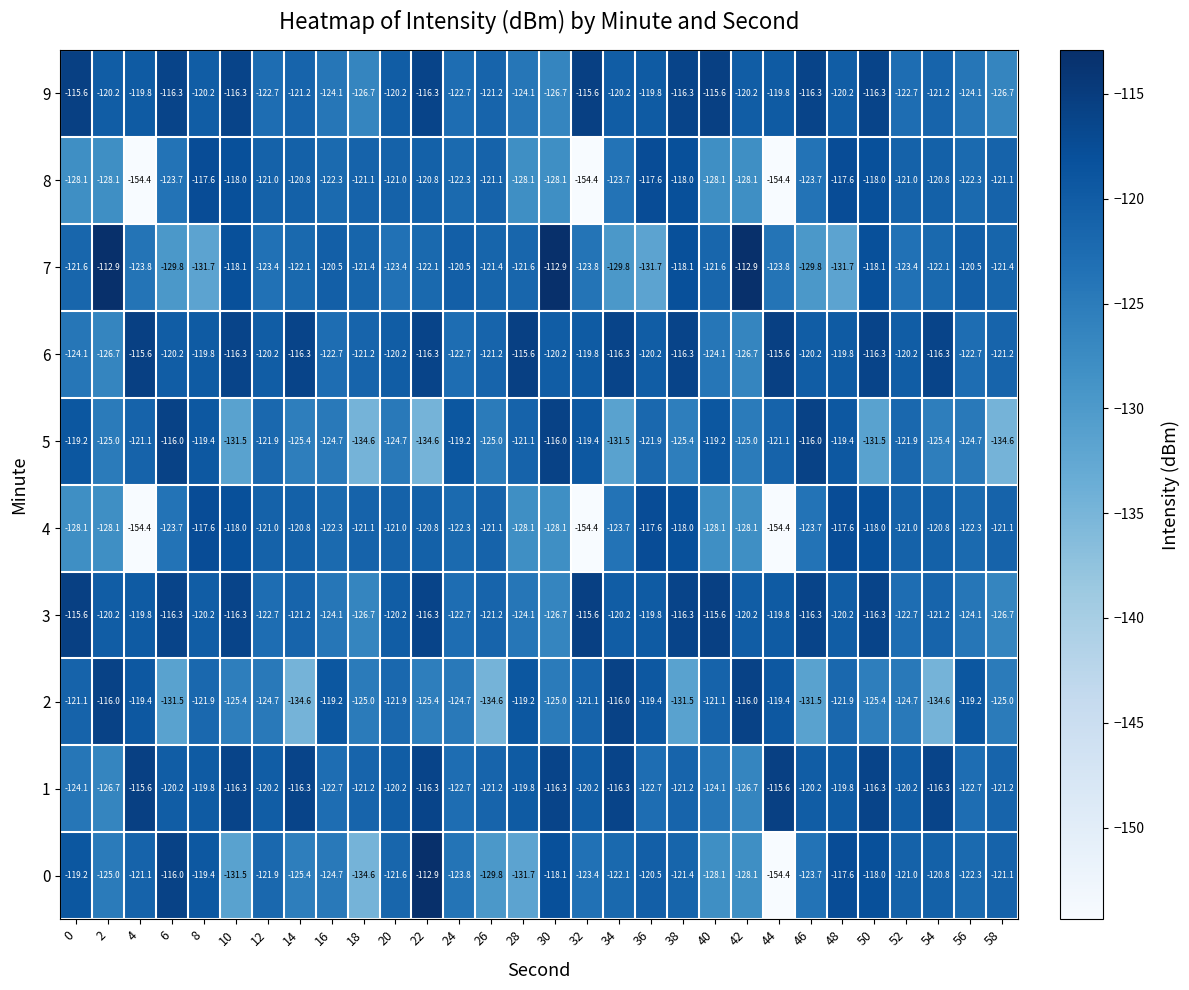

At which label does 8 first exceed -121?

8